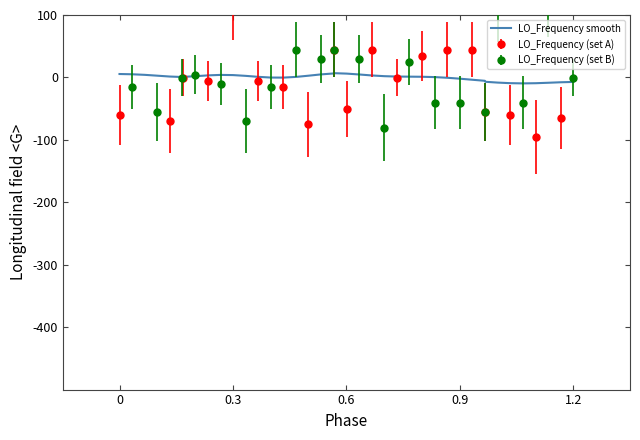

Does the chart have visible grid lines?

No